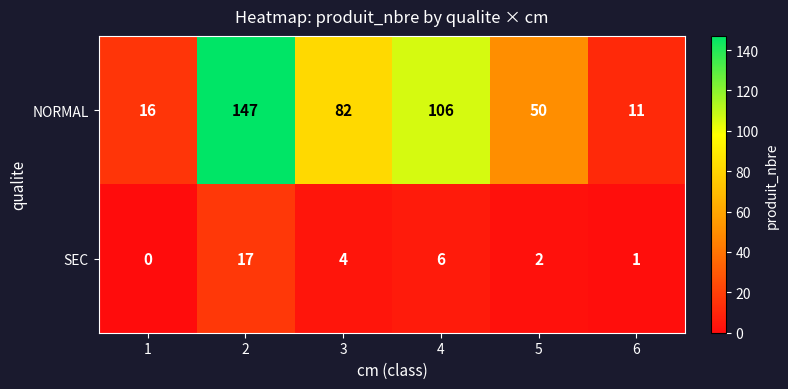

At which category is the sum across all series the highest?

2